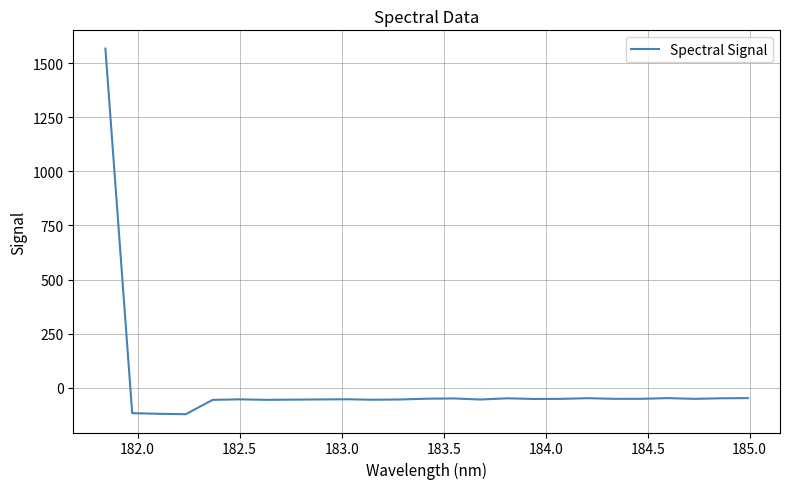

How many values exceed -51?

8